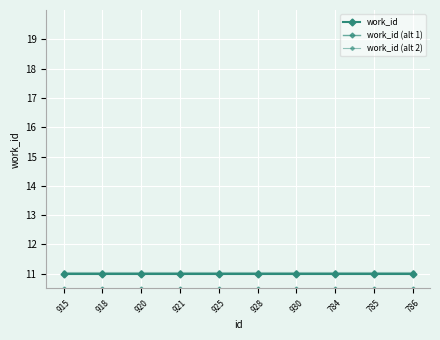

How many distinct data groups are displayed?

3